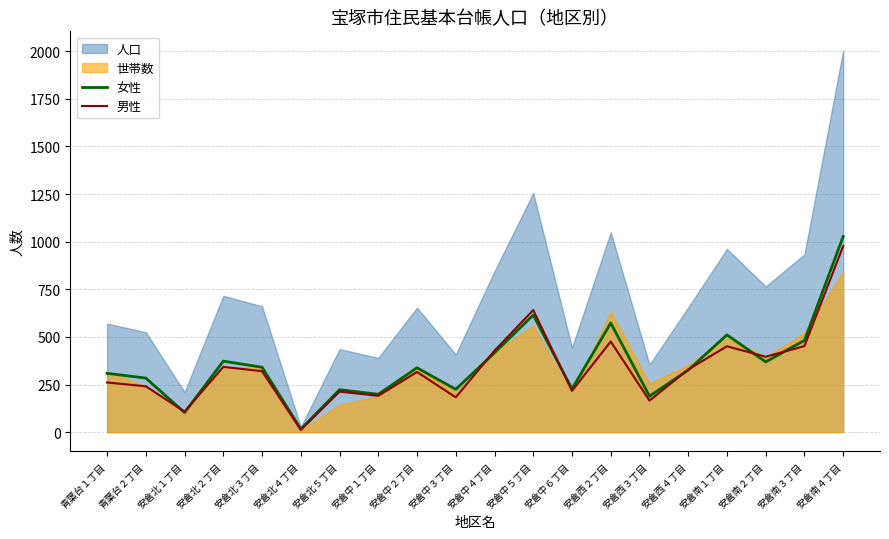

What is the average value of the 男性 series?

336